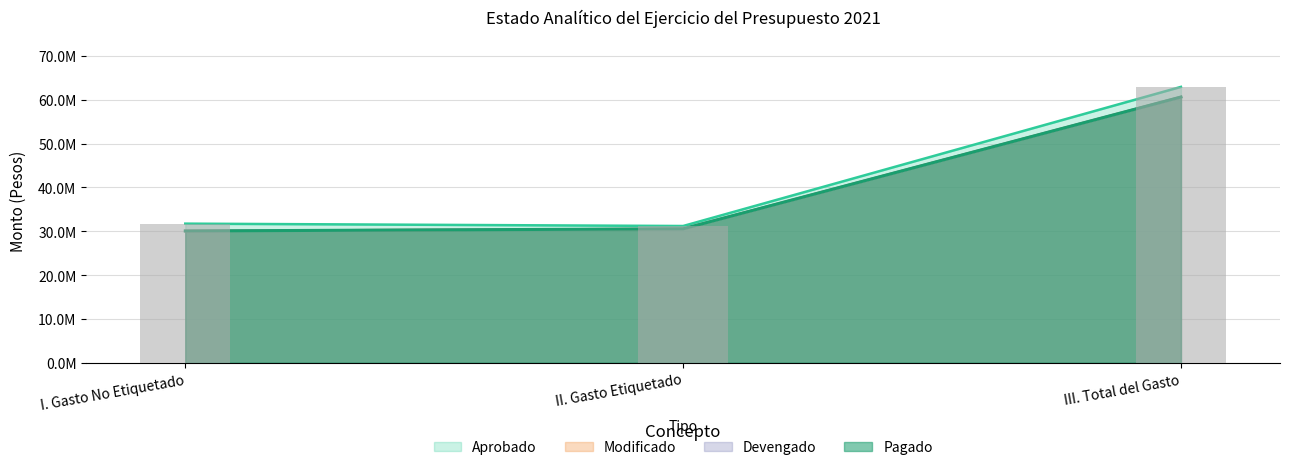

The Devengado series shows 6561407 at I. Gasto No Etiquetado. True or false?

False